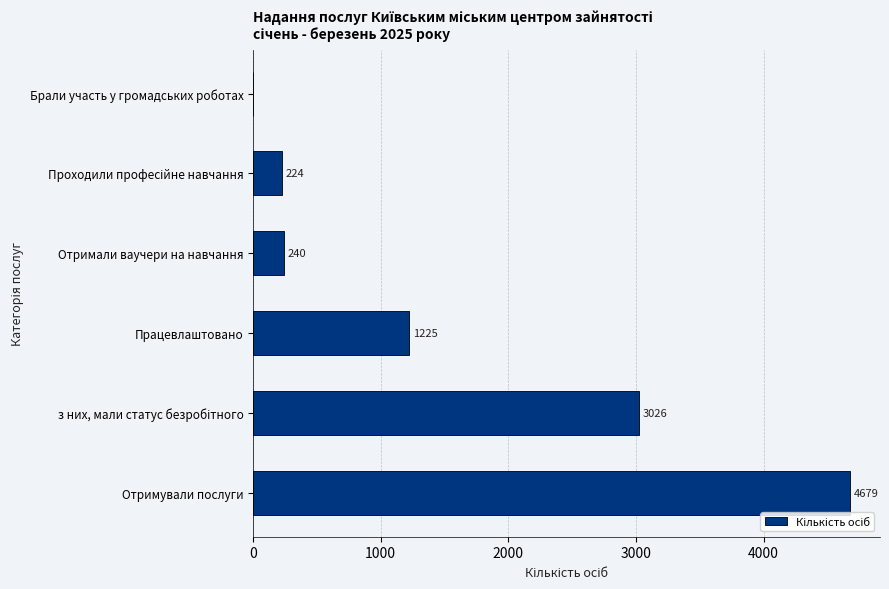

Is it true that the value at Брали участь у громадських роботах is 2245?

False